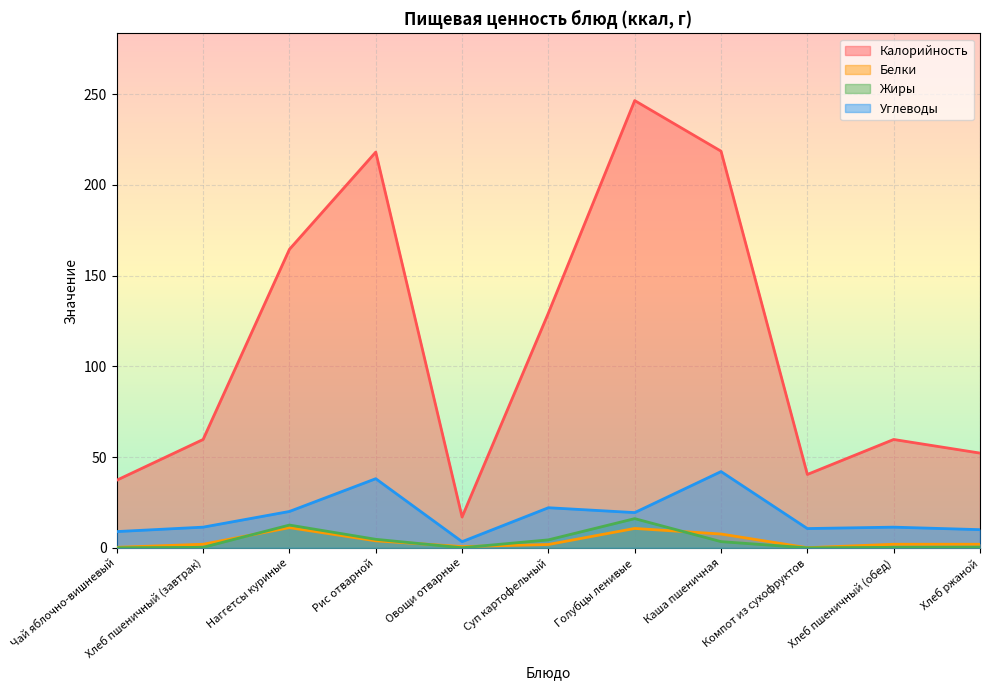

Reading left to right, list all the values displayed in this chart.

Калорийность: Чай яблочно-вишневый=37.3	Хлеб пшеничный (завтрак)=59.7	Наггетсы куриные=164.4	Рис отварной=218.0	Овощи отварные=17.0	Суп картофельный=129.4	Голубцы ленивые=246.4	Каша пшеничная=218.5	Компот из сухофруктов=40.4	Хлеб пшеничный (обед)=59.7	Хлеб ржаной=52.2
Белки: Чай яблочно-вишневый=0.3	Хлеб пшеничный (завтрак)=2.0	Наггетсы куриные=11.1	Рис отварной=3.9	Овощи отварные=0.7	Суп картофельный=1.8	Голубцы ленивые=10.7	Каша пшеничная=7.6	Компот из сухофруктов=0.1	Хлеб пшеничный (обед)=2.0	Хлеб ржаной=2.0
Жиры: Чай яблочно-вишневый=0.0	Хлеб пшеничный (завтрак)=0.3	Наггетсы куриные=12.6	Рис отварной=4.7	Овощи отварные=0.1	Суп картофельный=4.4	Голубцы ленивые=16.1	Каша пшеничная=3.4	Компот из сухофруктов=0.0	Хлеб пшеничный (обед)=0.3	Хлеб ржаной=0.4
Углеводы: Чай яблочно-вишневый=9.0	Хлеб пшеничный (завтрак)=11.4	Наггетсы куриные=20.0	Рис отварной=38.1	Овощи отварные=3.4	Суп картофельный=22.1	Голубцы ленивые=19.4	Каша пшеничная=42.0	Компот из сухофруктов=10.6	Хлеб пшеничный (обед)=11.4	Хлеб ржаной=10.0